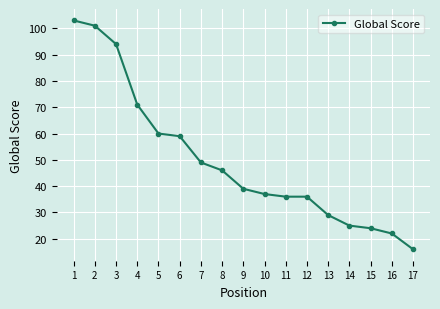

Reading left to right, transcribe all the data shown in this chart.

103	101	94	71	60	59	49	46	39	37	36	36	29	25	24	22	16